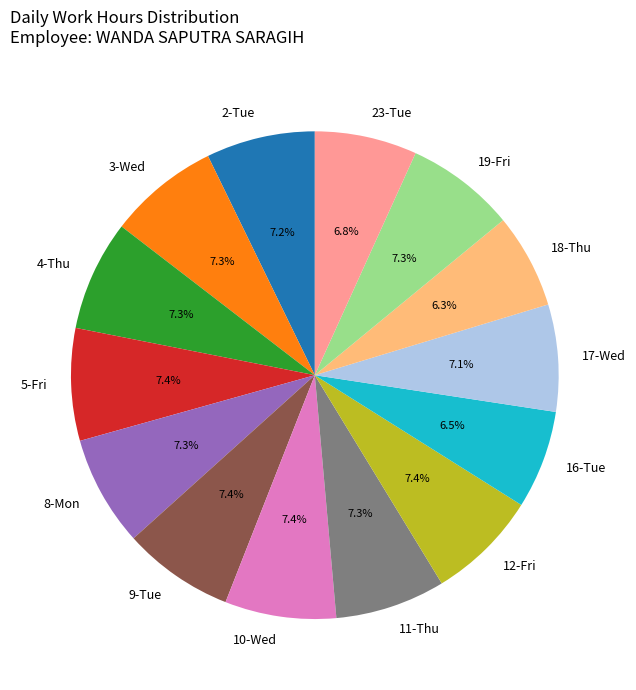

What percentage do 18-Thu and 8-Mon together represent?

13.6%